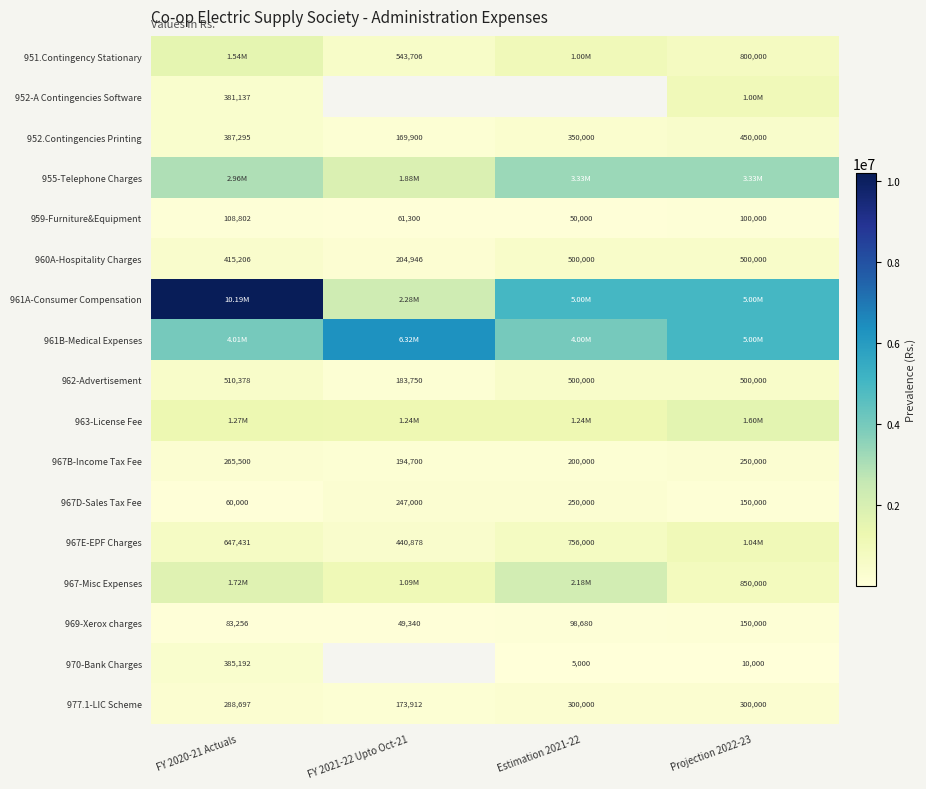

What is the minimum value shown in the chart?

5000.0